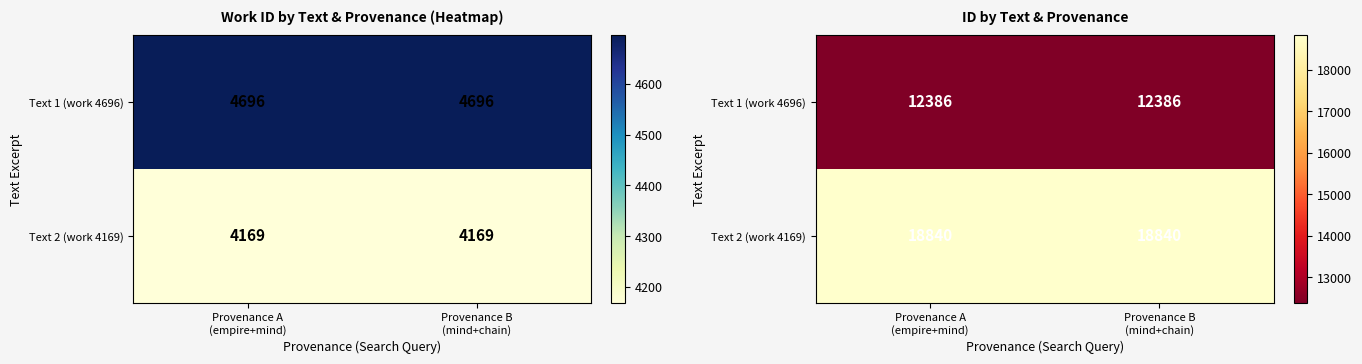

What is the difference between the highest and lowest values at Provenance A
(empire+mind)?

6454